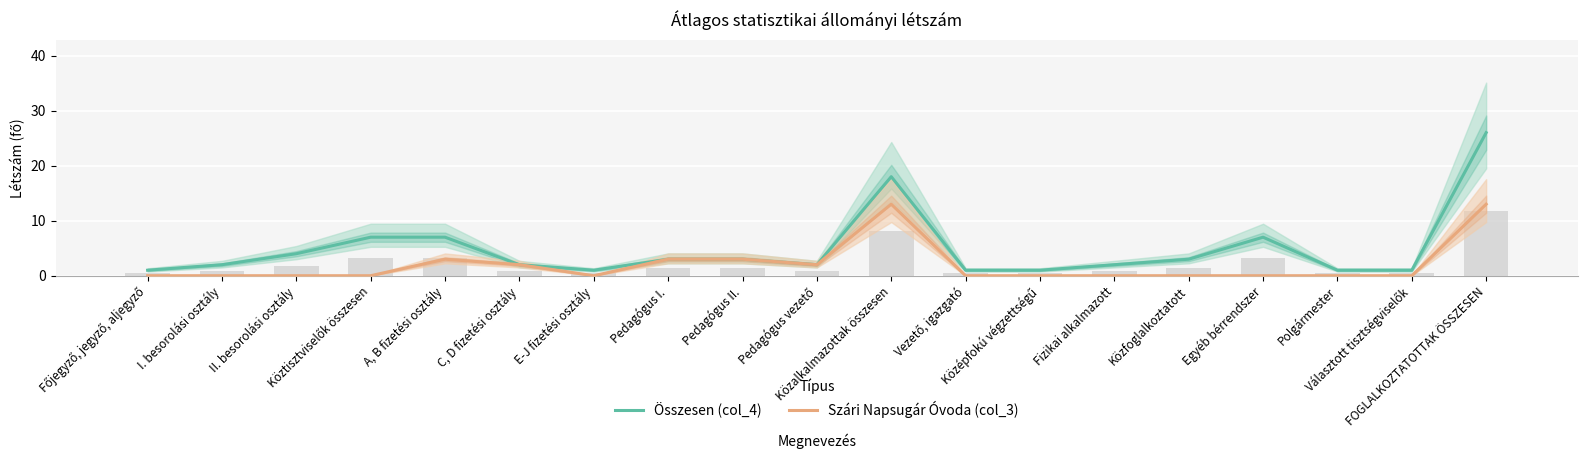

What position from the left is Pedagógus II.?

9